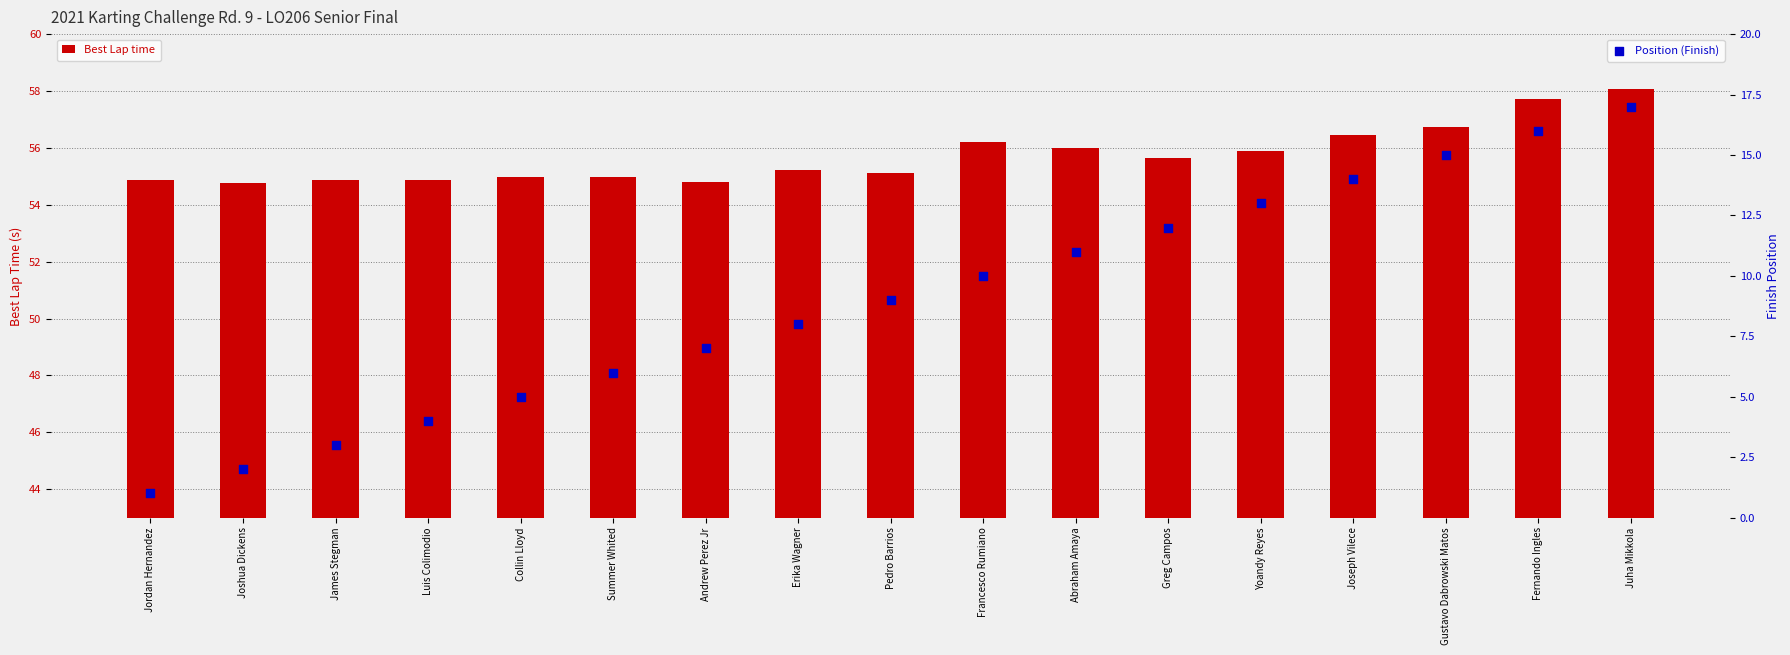

Which series has the largest total across all categories?

Best Lap time